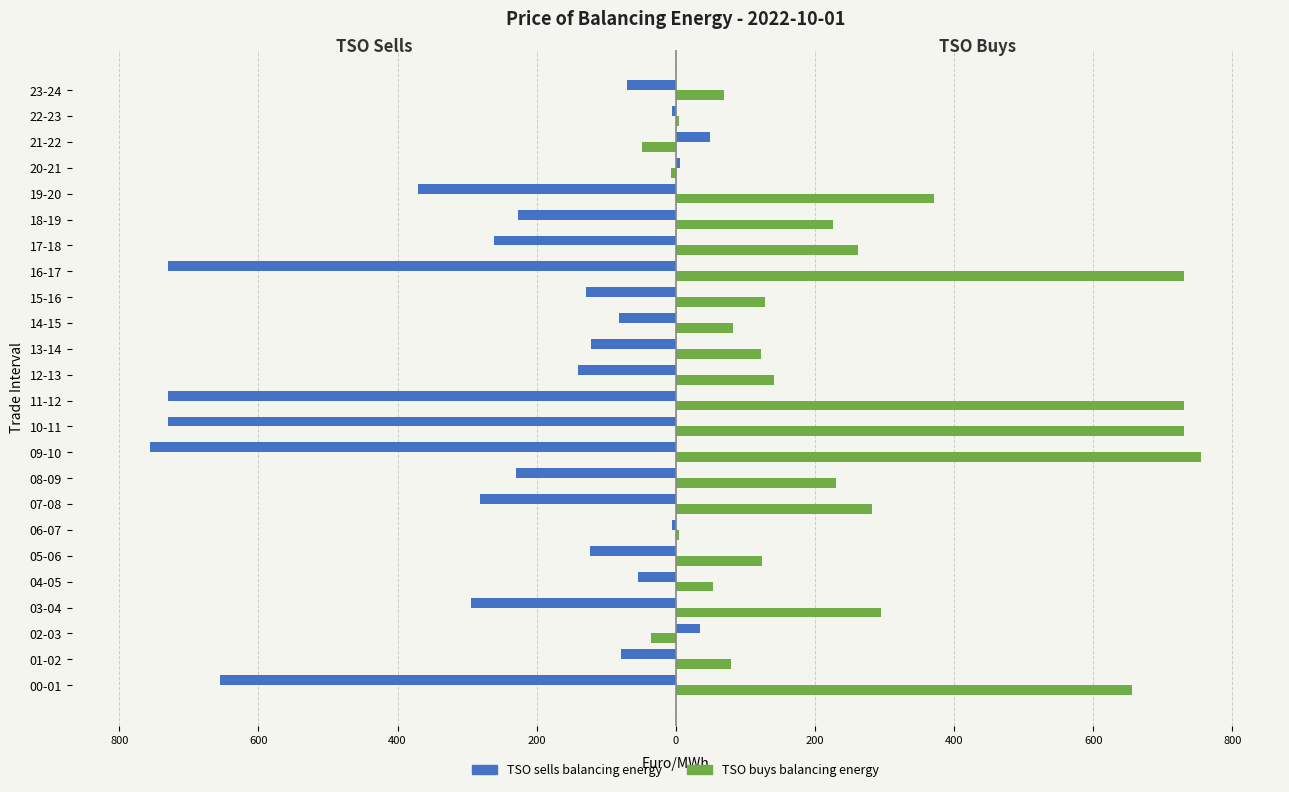

What are all the series names shown in the legend?

TSO sells balancing energy, TSO buys balancing energy